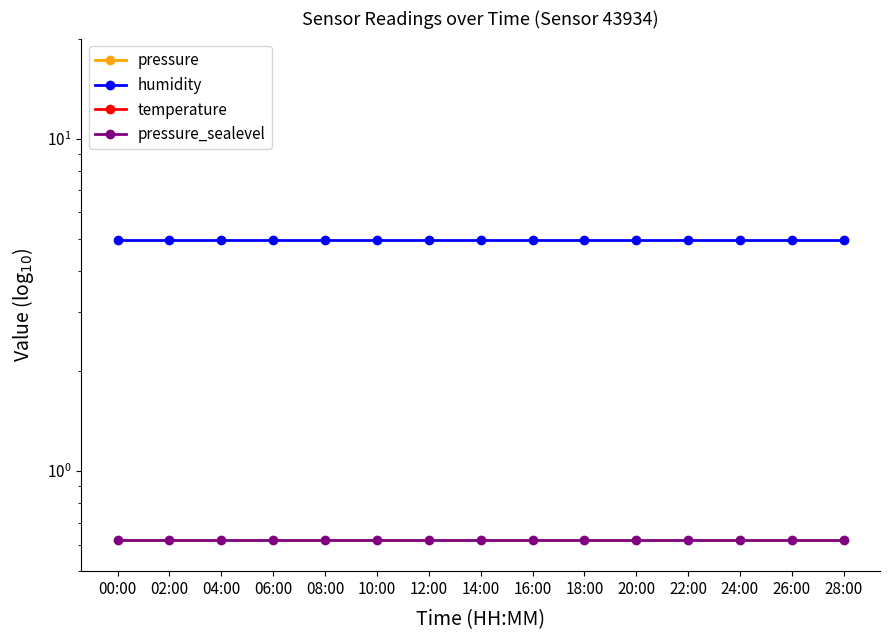

Reading right to left, list all the values displayed in this chart.

pressure: 28:00=9455.0	26:00=9458.6	24:00=9458.5	22:00=9456.3	20:00=9460.5	18:00=9461.3	16:00=9455.2	14:00=9464.8	12:00=9465.1	10:00=9453.0	08:00=9456.9	06:00=9461.5	04:00=9460.2	02:00=9463.8	00:00=9459.5
humidity: 28:00=5.0	26:00=5.0	24:00=5.0	22:00=5.0	20:00=5.0	18:00=5.0	16:00=5.0	14:00=5.0	12:00=5.0	10:00=5.0	08:00=5.0	06:00=5.0	04:00=5.0	02:00=5.0	00:00=5.0
temperature: 28:00=24.6	26:00=25.0	24:00=25.5	22:00=25.2	20:00=26.0	18:00=26.1	16:00=25.4	14:00=26.3	12:00=26.3	10:00=25.0	08:00=25.4	06:00=26.0	04:00=26.0	02:00=26.6	00:00=26.2
pressure_sealevel: 28:00=0.6	26:00=0.6	24:00=0.6	22:00=0.6	20:00=0.6	18:00=0.6	16:00=0.6	14:00=0.6	12:00=0.6	10:00=0.6	08:00=0.6	06:00=0.6	04:00=0.6	02:00=0.6	00:00=0.6